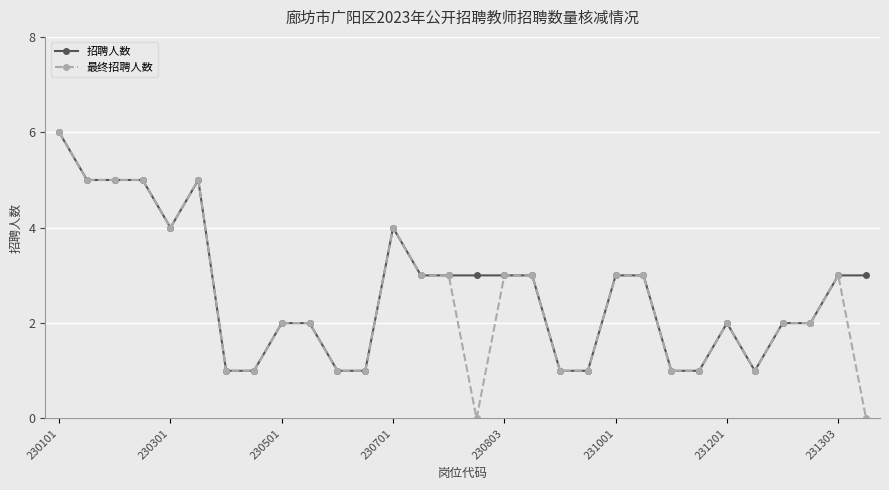

True or false: 招聘人数 has more than 1 interior local peaks.

True